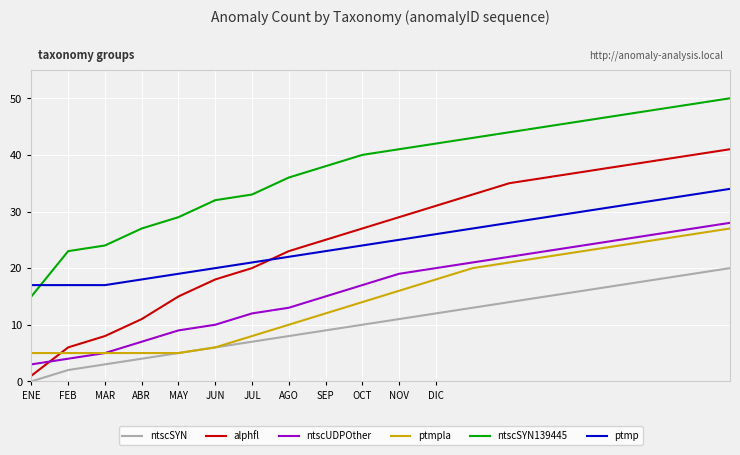

What is the maximum value shown in the chart?

50